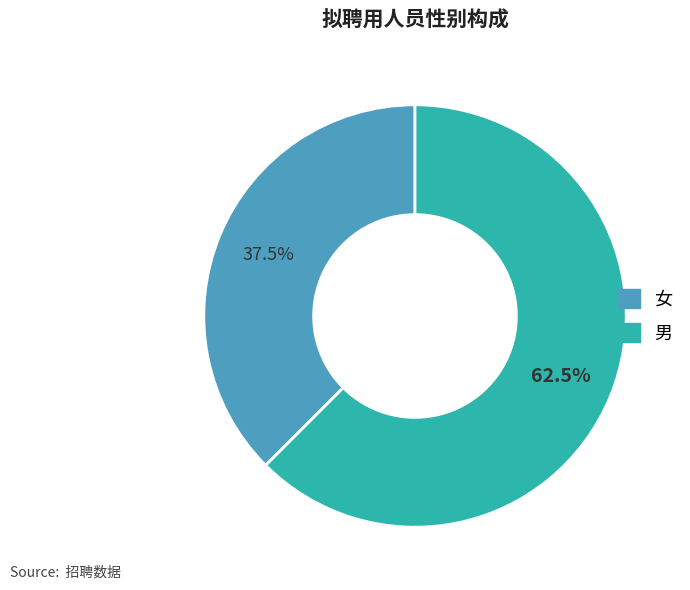

Does any single category account for the majority?

Yes